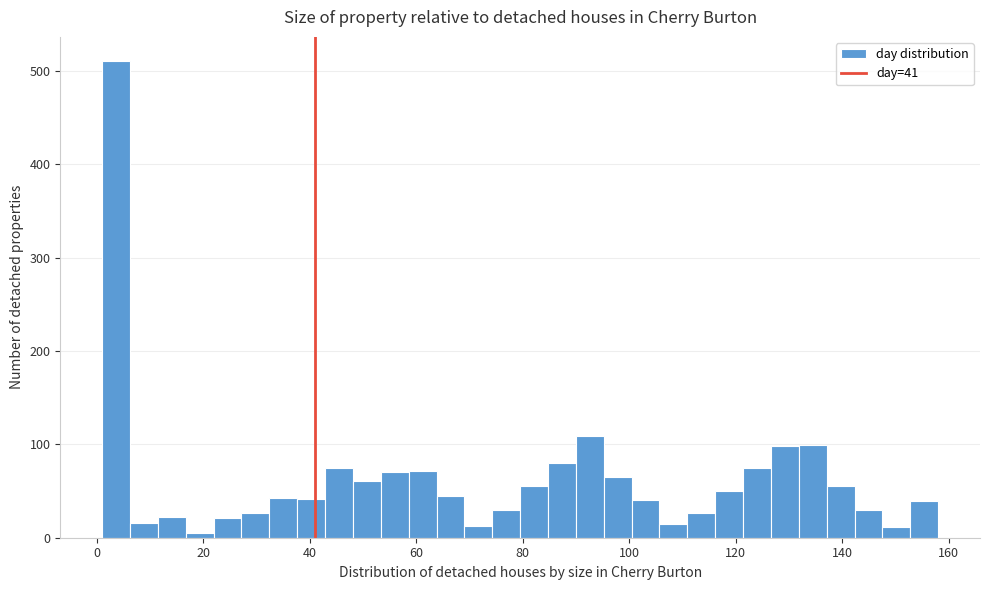

Around what value on the x-axis is the tallest bar? Give the approximate position of its centre, as read against the axis.

4